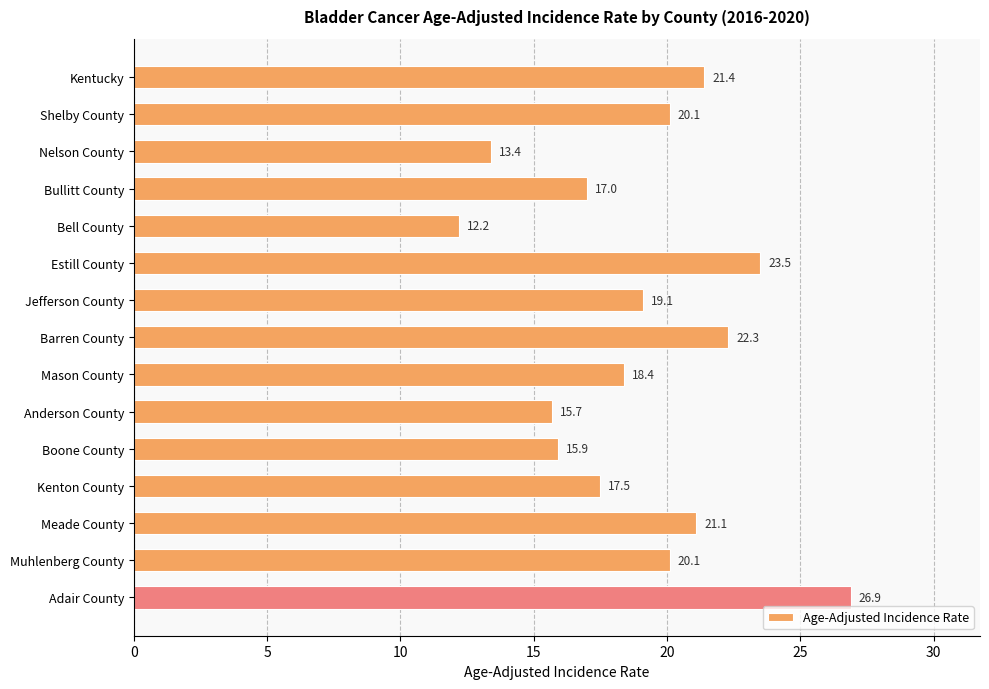

What is the difference between the second highest and second lowest values?

10.1